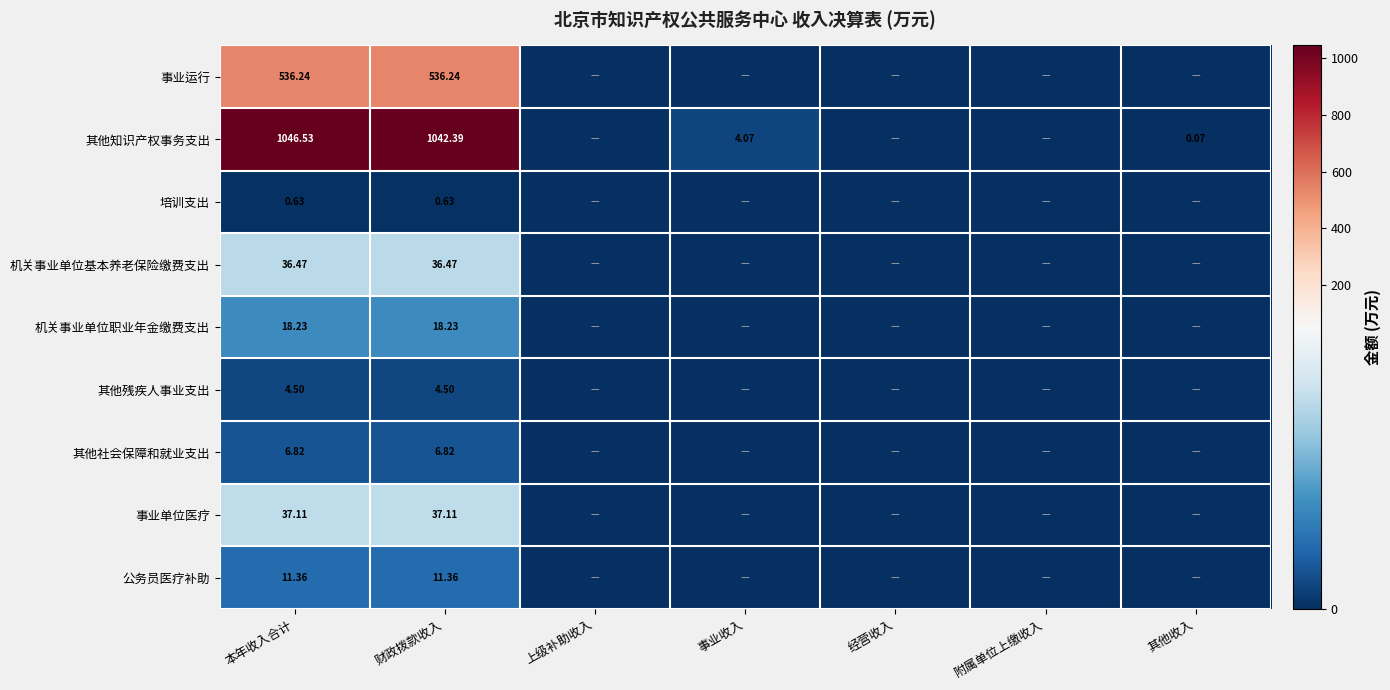

Rank the series at 财政拨款收入 from highest to lowest value.

其他知识产权事务支出, 事业运行, 事业单位医疗, 机关事业单位基本养老保险缴费支出, 机关事业单位职业年金缴费支出, 公务员医疗补助, 其他社会保障和就业支出, 其他残疾人事业支出, 培训支出